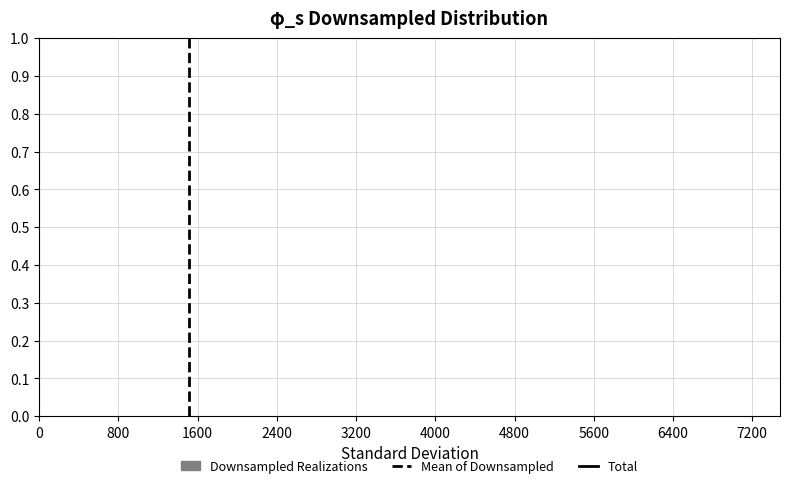

Reading left to right, transcribe this chart: for each bar, give the range it covers on the x-axis and its height. Neither the bar edges nor the heights are printed on the chart, so give them approximately, as read against the axes.

0 to 700: under 0.01
700 to 1400: under 0.01
1400 to 2000: 0
2000 to 2700: under 0.01
2700 to 3400: 0
3400 to 4100: 0
4100 to 4800: under 0.01
4800 to 5400: 0
5400 to 6100: 0
6100 to 6800: under 0.01